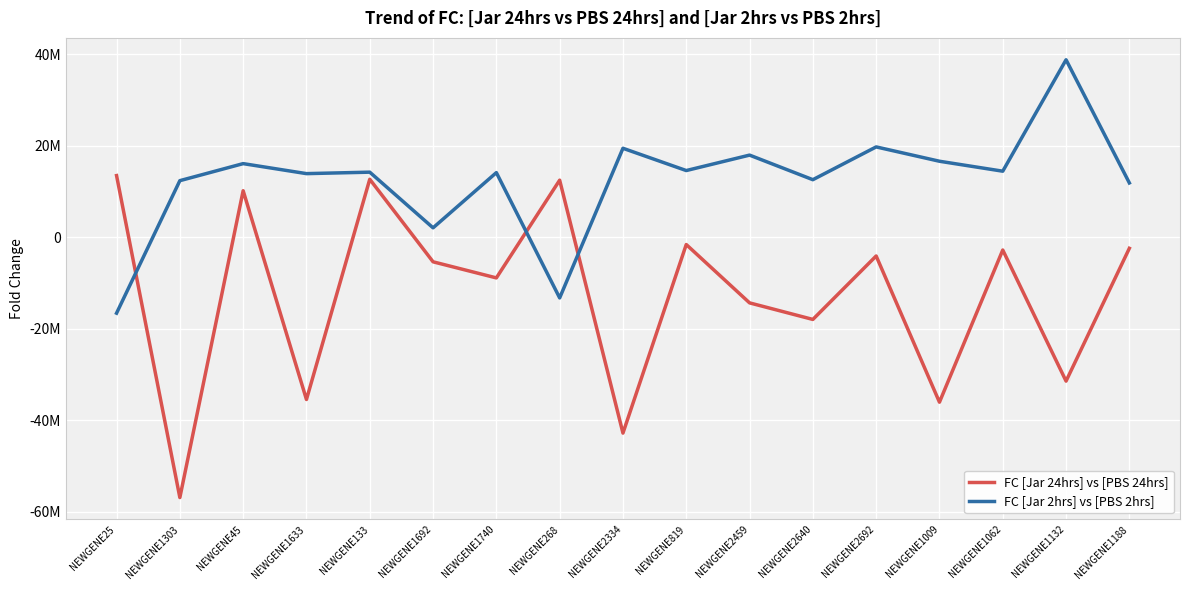

What are all the series names shown in the legend?

FC [Jar 24hrs] vs [PBS 24hrs], FC [Jar 2hrs] vs [PBS 2hrs]